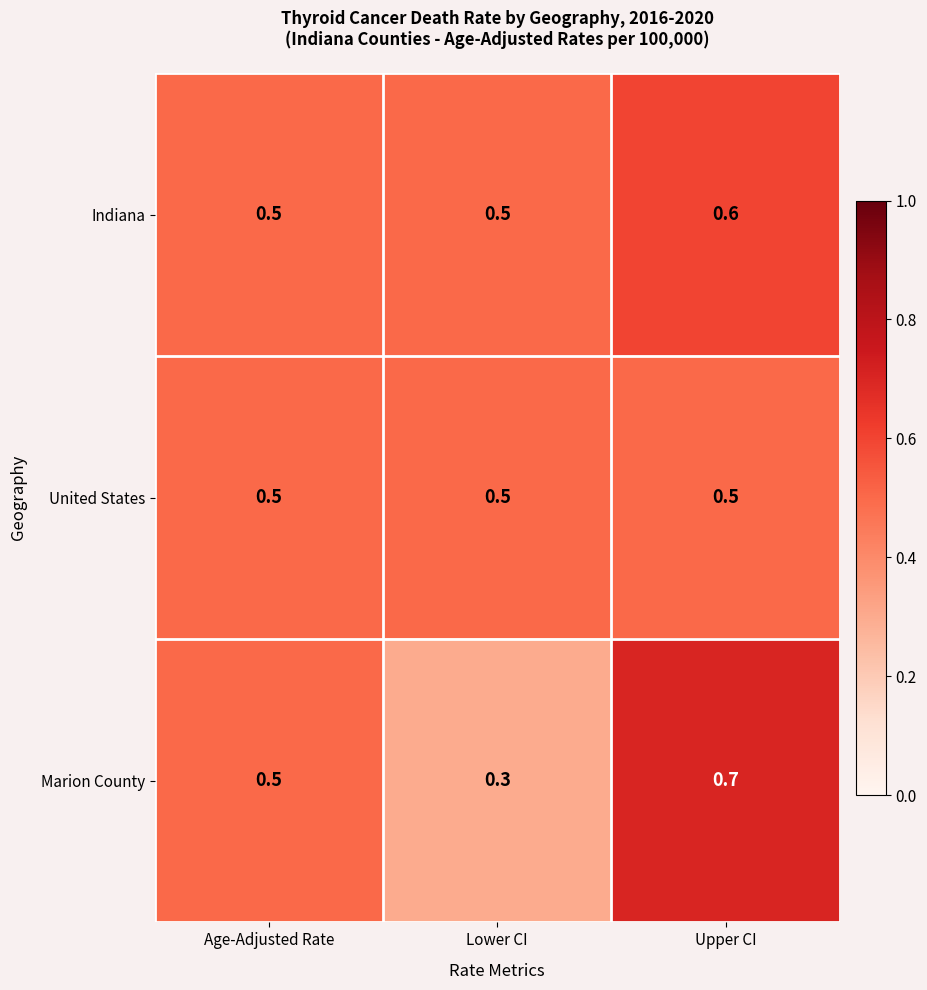

Which series has the largest range (max minus min)?

Marion County